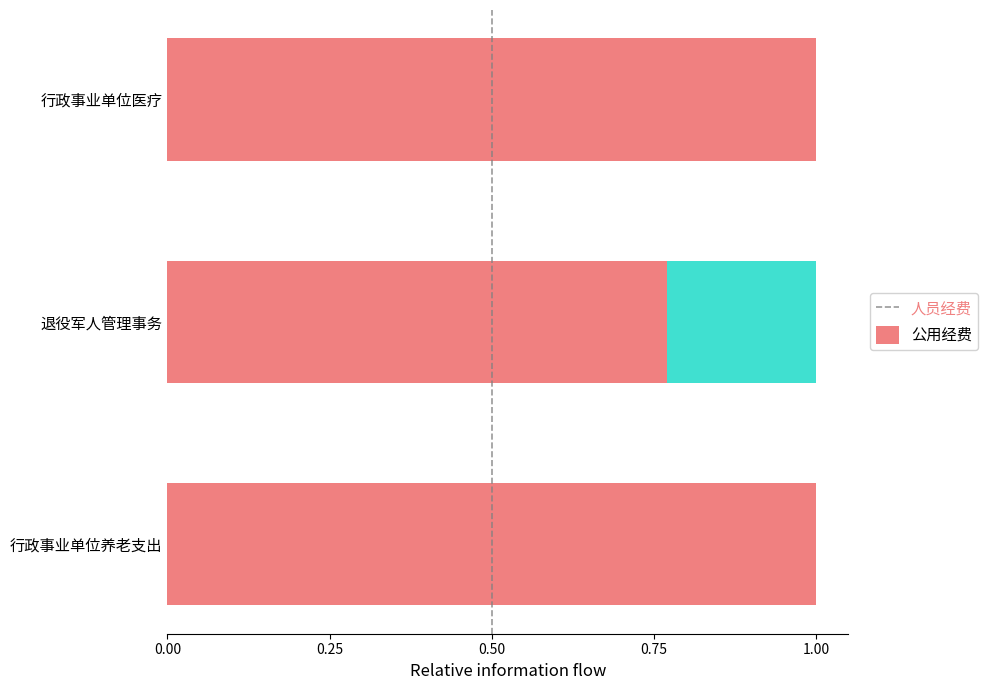

What is the sum of the 人员经费 values at 行政事业单位医疗 and 行政事业单位养老支出?

2.0